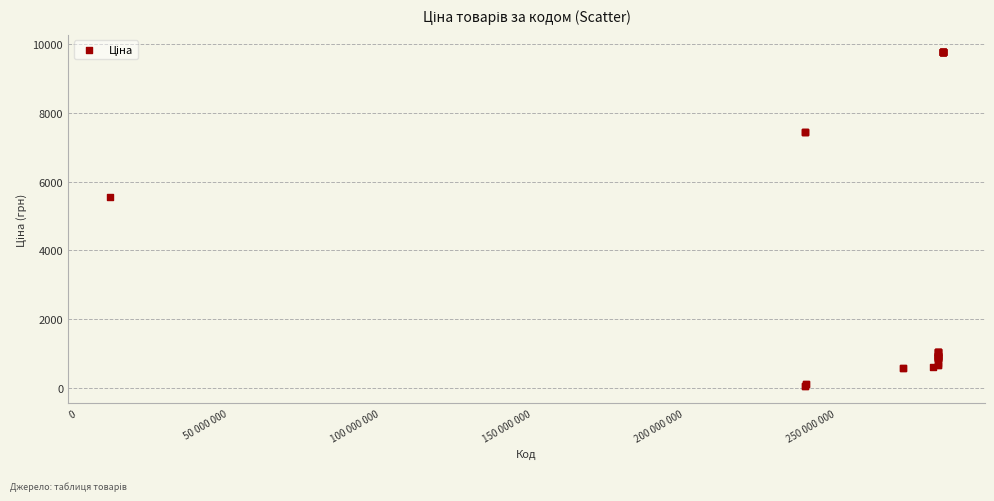

What Y value in the scatter plot is closest to 4915?

5560.3